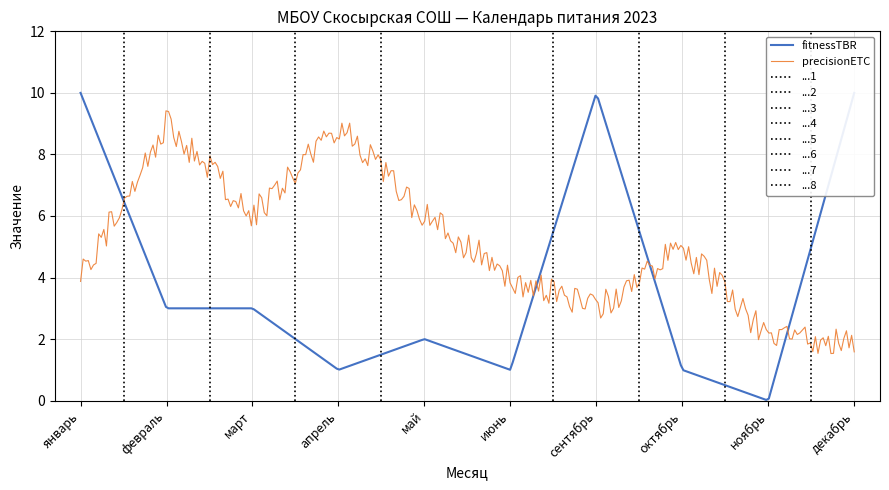

Is the value of precisionETC at январь greater than the value of fitnessTBR at май?

Yes